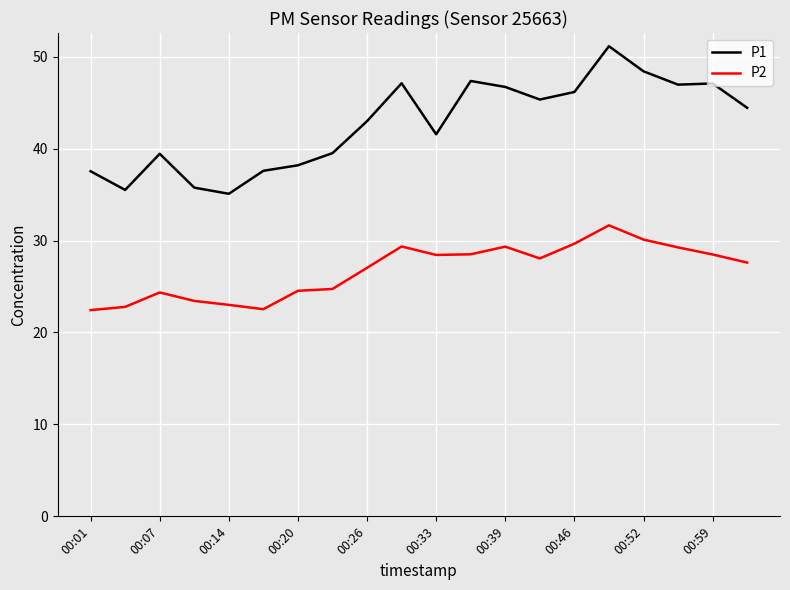

List the series in order of their peak value, lowest first.

P2, P1